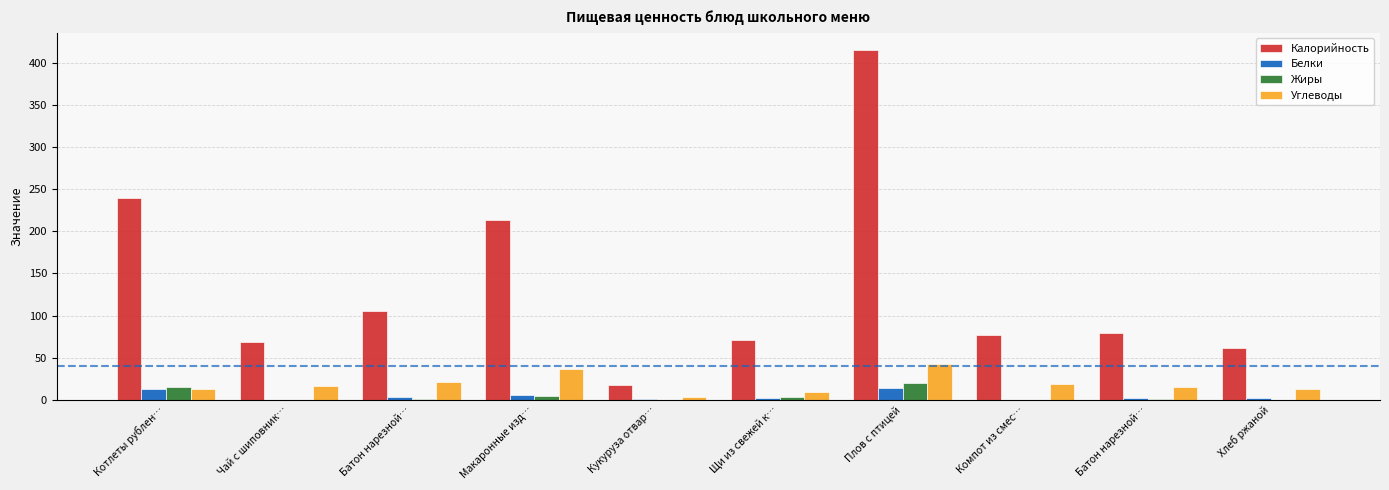

How many groups of bars are there?

10